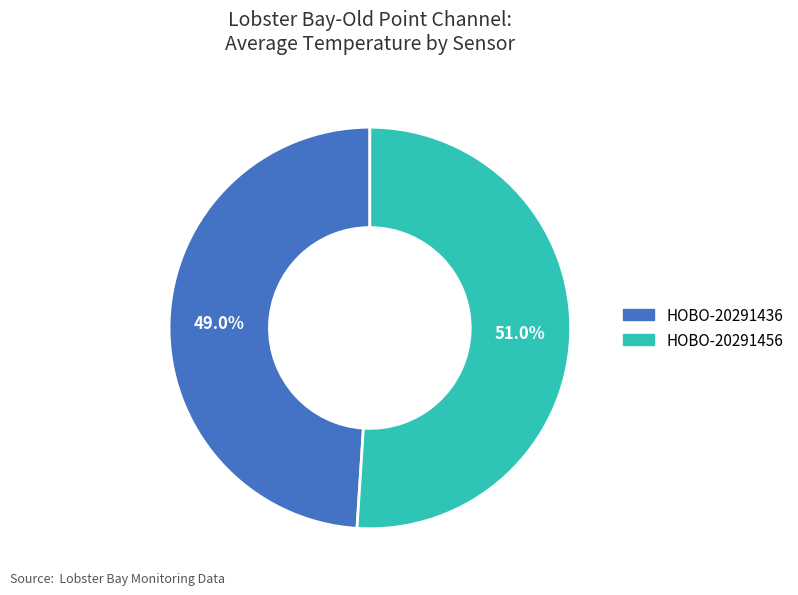

To the nearest percent, what is the average slice percentage?

50%